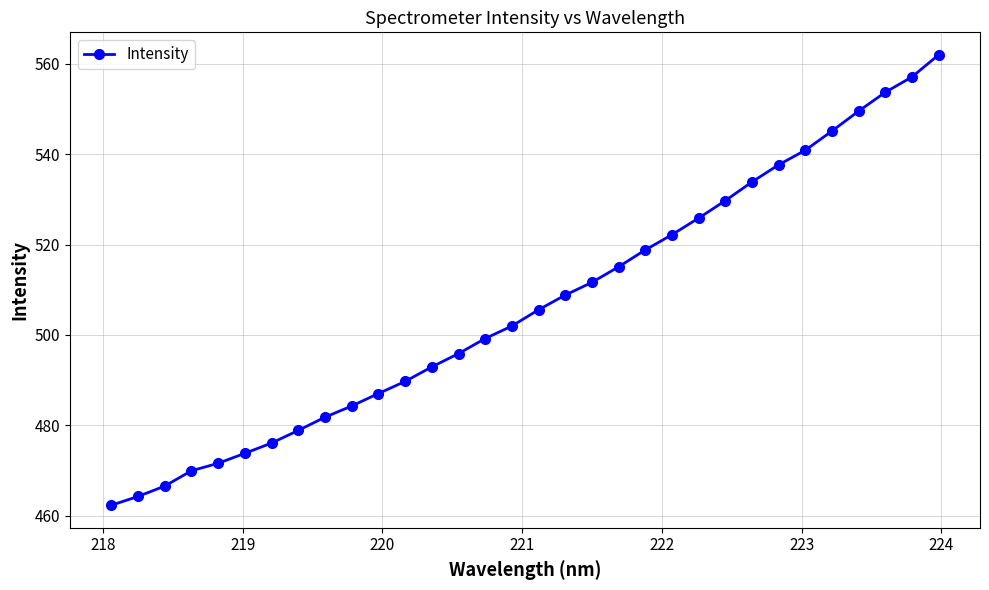

True or false: there are more than 2 points higher than both neighbors.

False